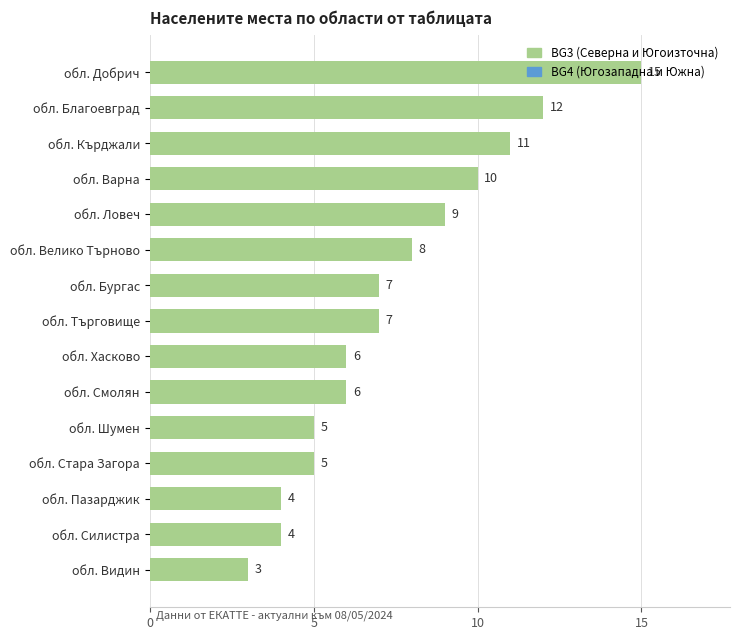

What is the minimum value shown in the chart?

3